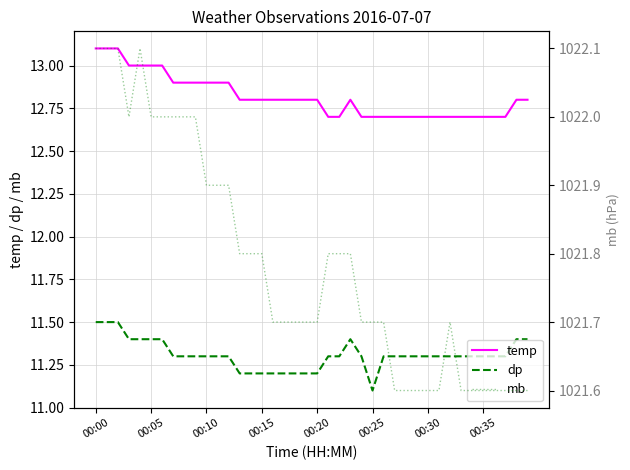

The temp series shows 12.9 at 00:10. True or false?

True